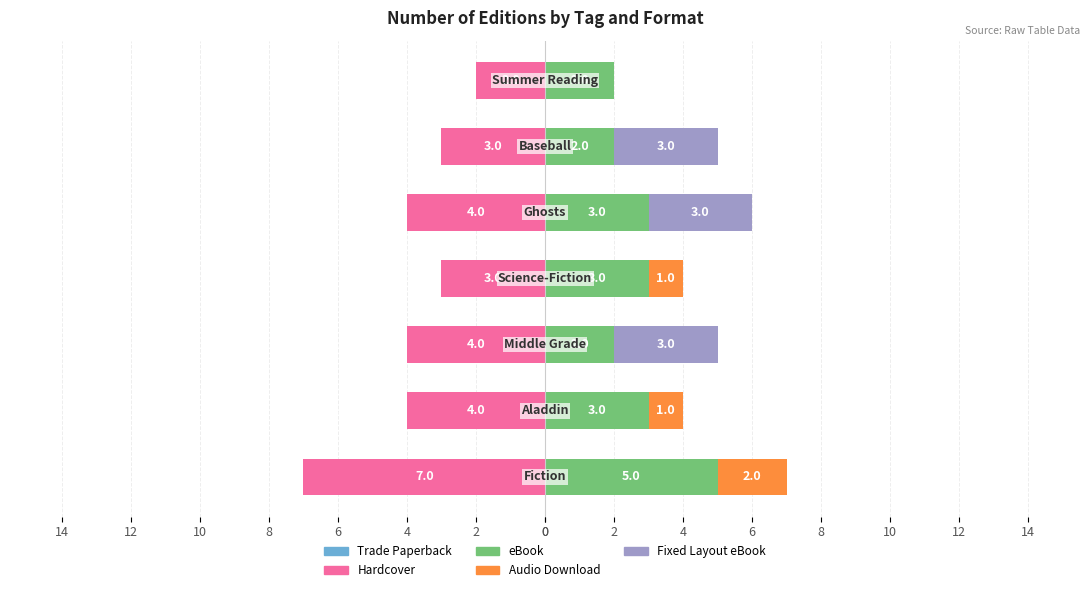

How many series are shown in this chart?

5